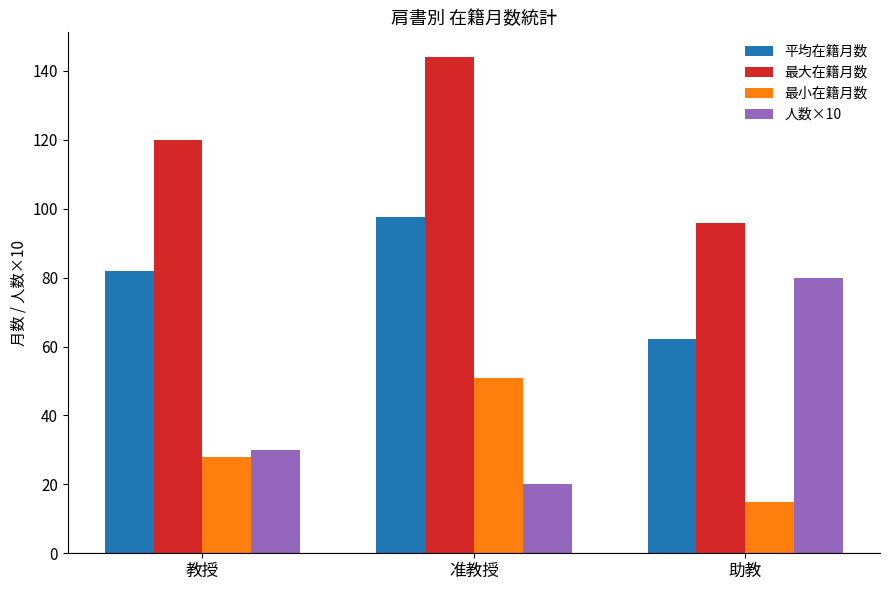

What is the difference between the highest and lowest values at 教授?

92.0